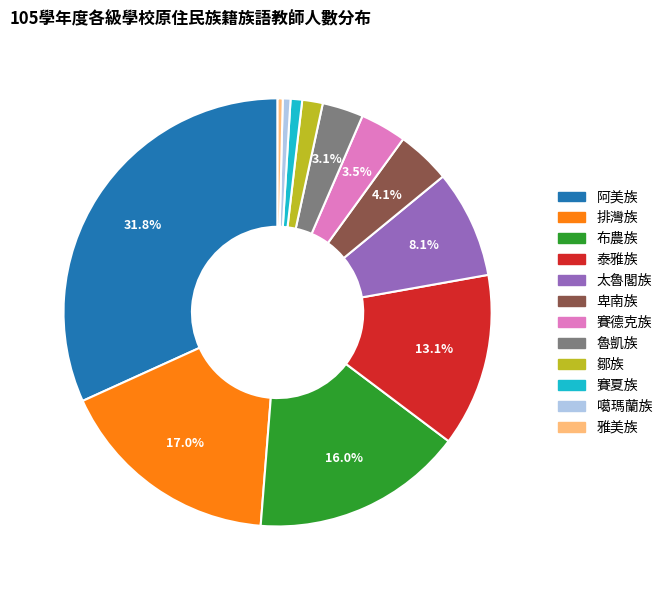

Between 阿美族 and 排灣族, which is larger?

阿美族